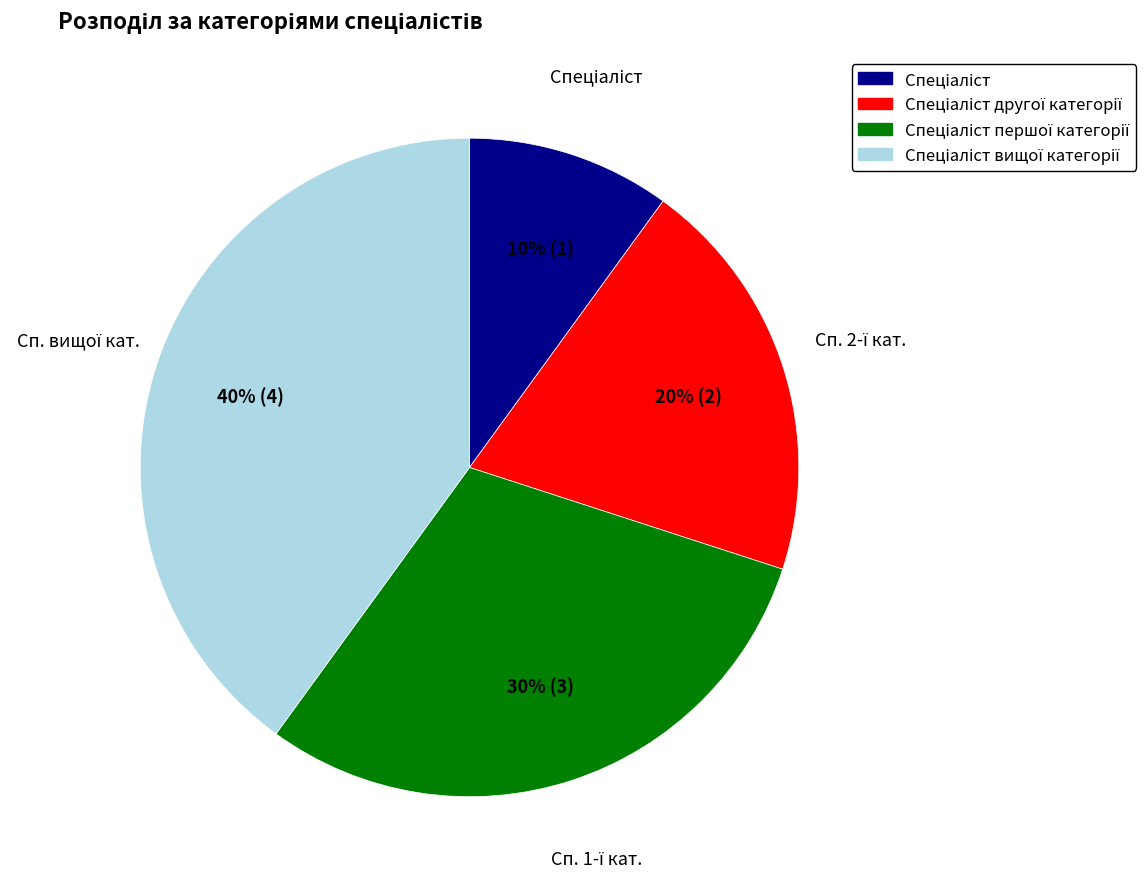

Is there any slice that represents more than half of the pie?

No